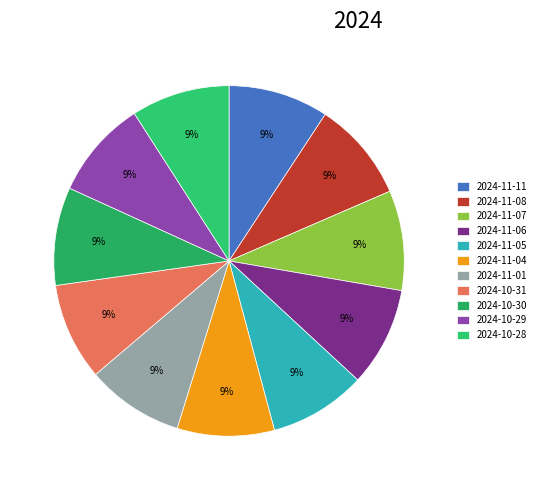

To the nearest percent, what is the combined percentage of 2024-11-05 and 2024-10-31?

18%